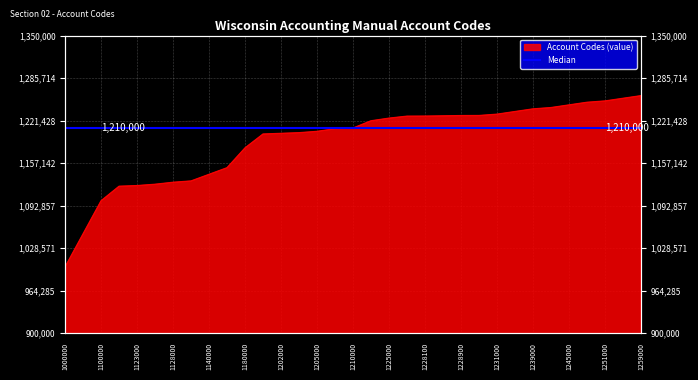

What is the greatest value displayed?

1259000